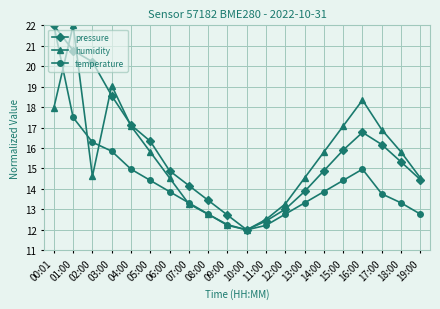

What is the maximum value for pressure?

22.0